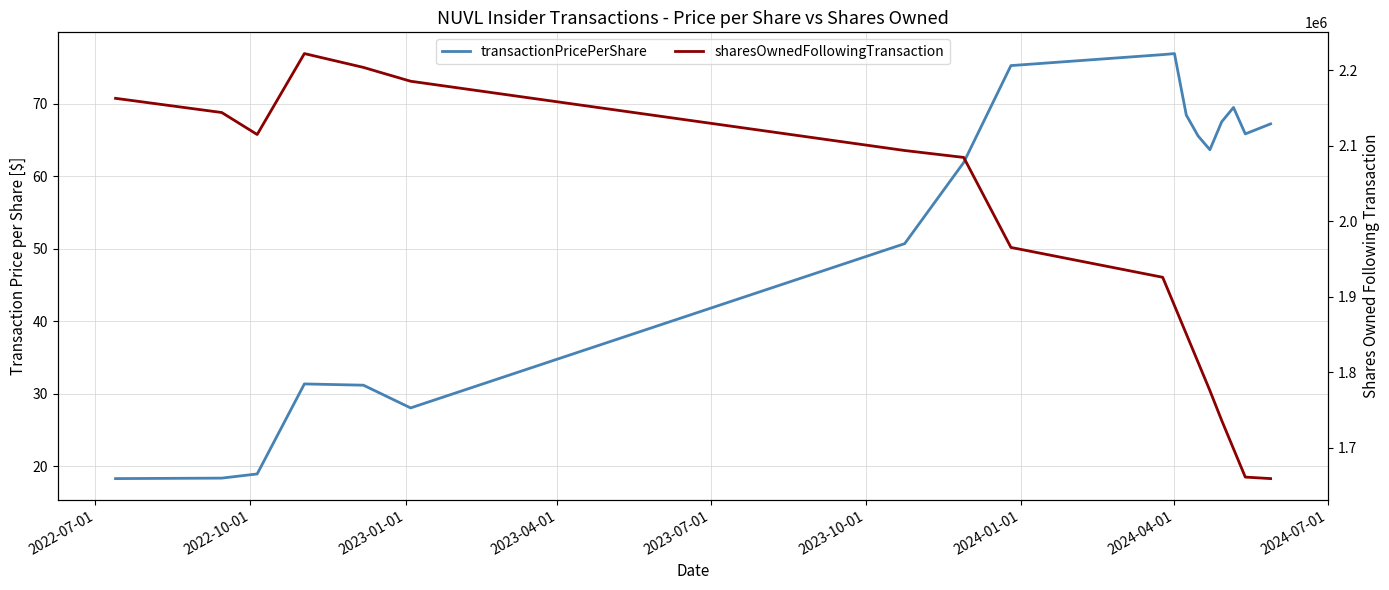

Does the chart have visible grid lines?

Yes